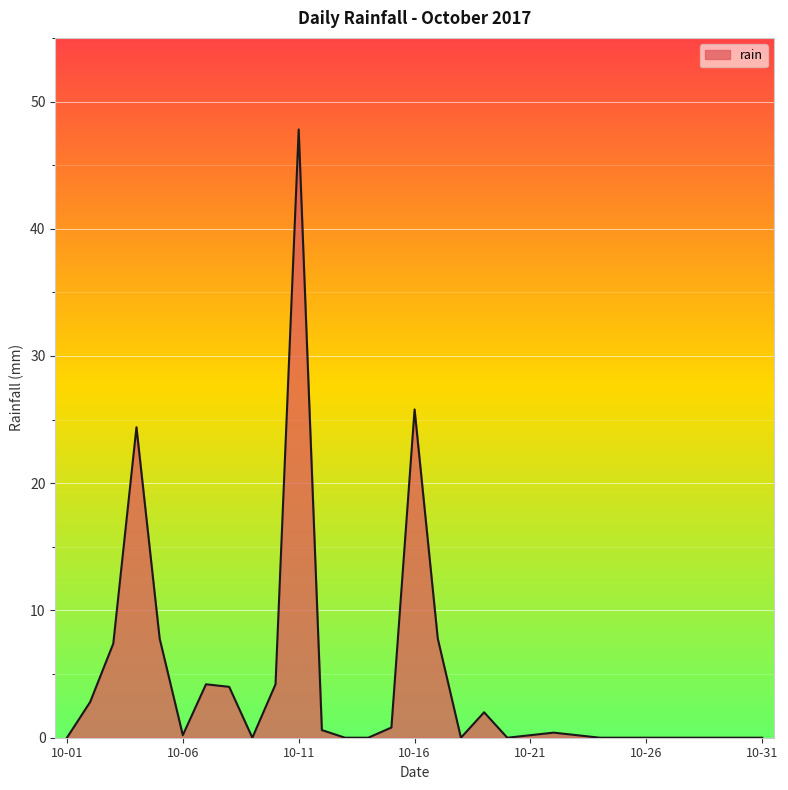

What is the sum of all values?

140.6